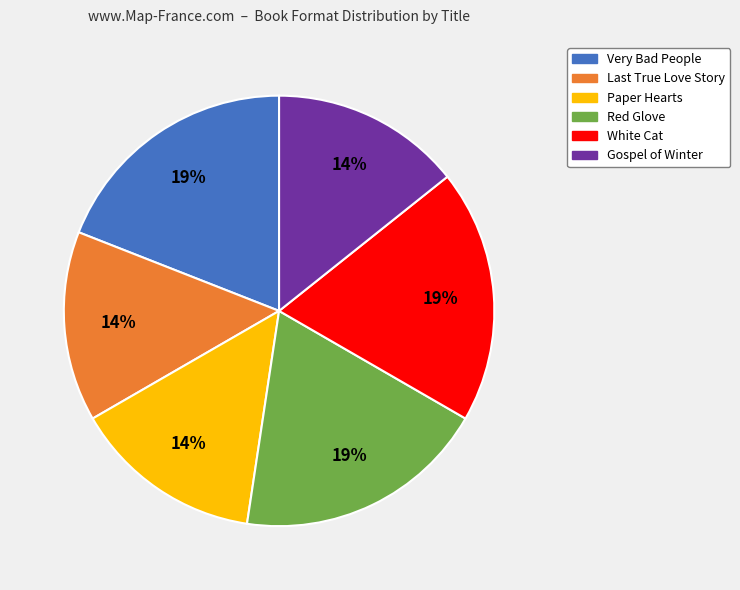

Is it true that Paper Hearts is 1% of the pie?

False